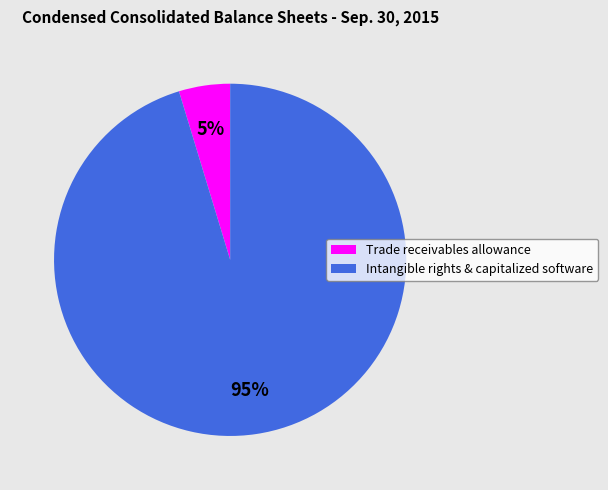

Which category has the biggest portion of the pie?

Intangible rights & capitalized software